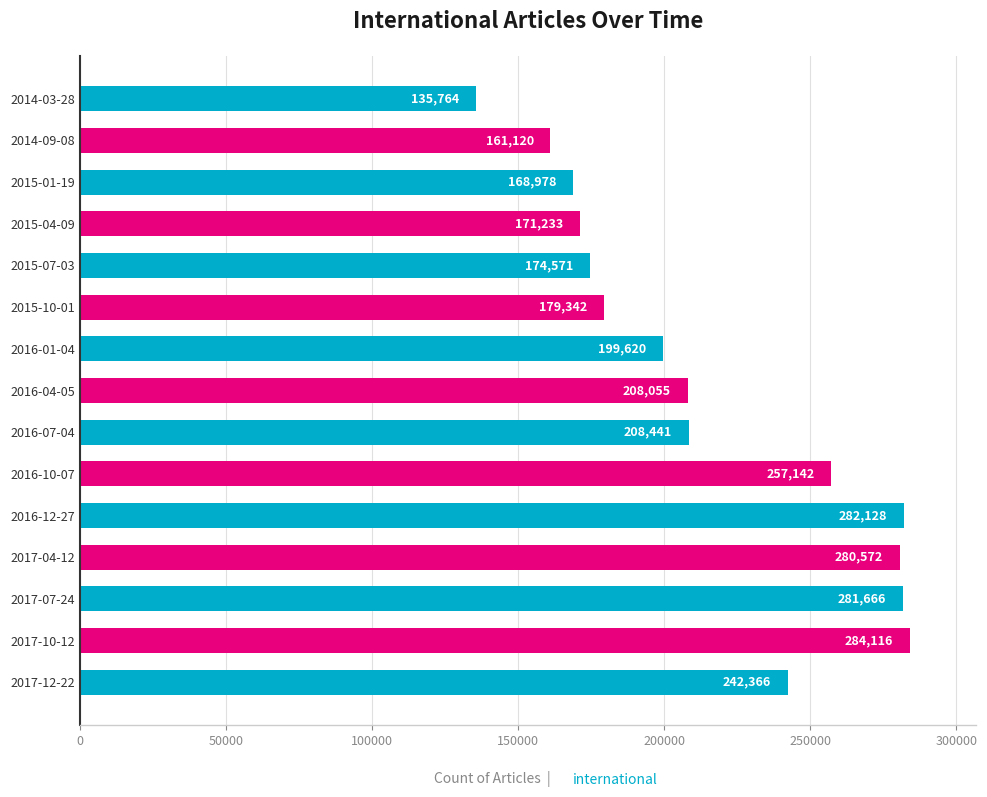

Which category has the lowest value across all series?

2014-03-28